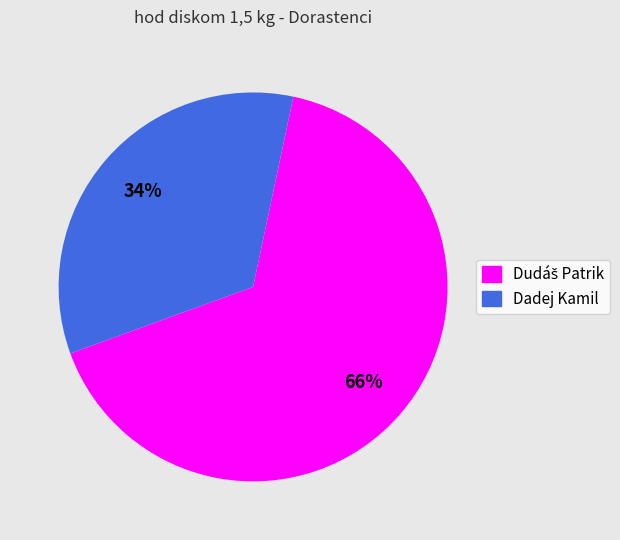

Count the number of slices in the pie.

2